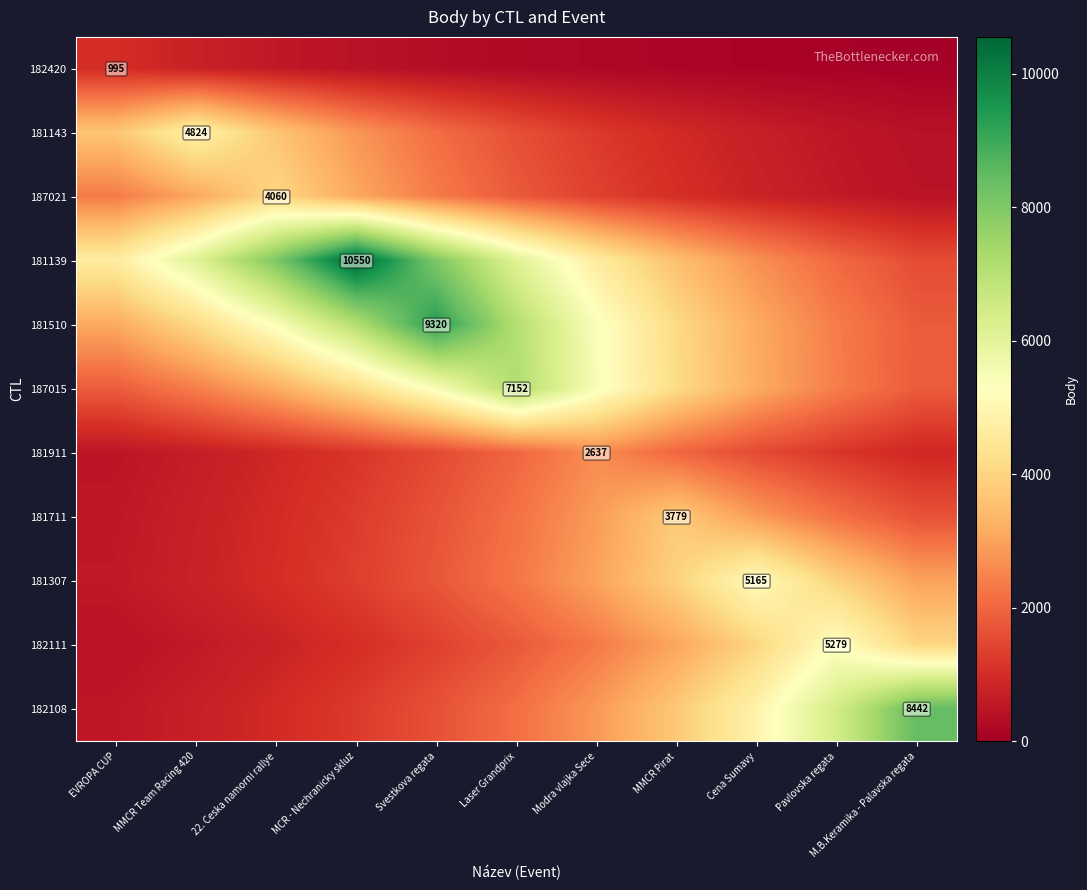

What is the greatest value displayed?

10550.0